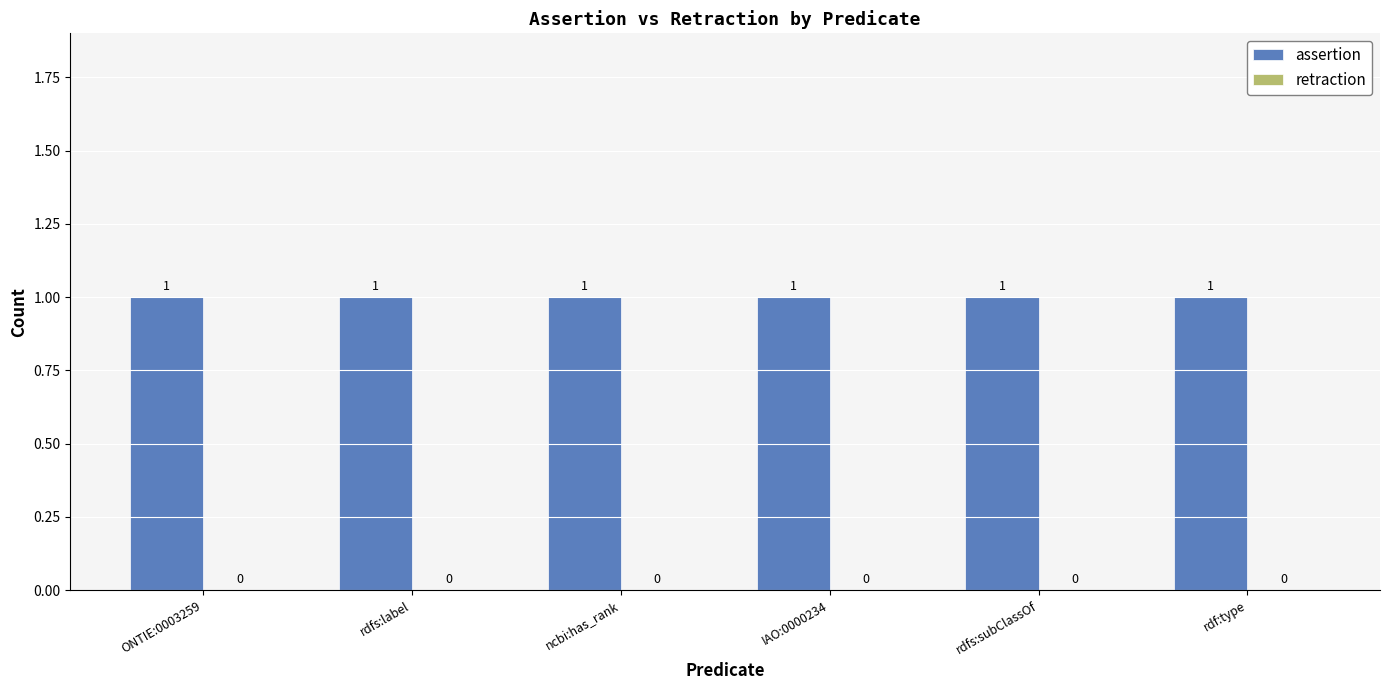

List the series in order of their overall mean, highest first.

assertion, retraction